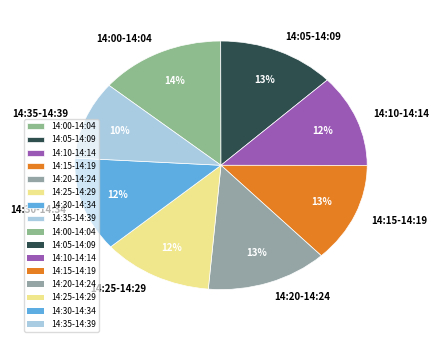

Is the sum of 14:35-14:39 and 14:05-14:09 greater than half?

No